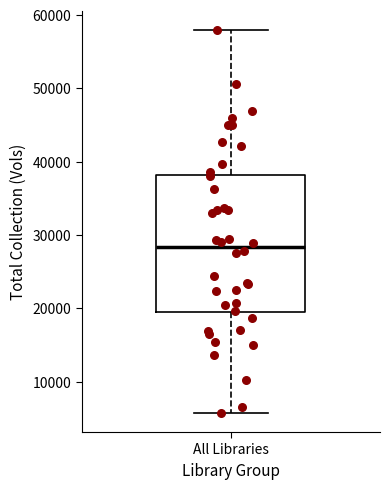

Transcribe this box plot: give where the median line is, the range the box spans, and where the two whiskers end, as read against the y-axis. The values are not printed on the chart, so give them approximately, as read against the axis.

median 28000, box 19000 to 38000, whiskers 6000 to 58000